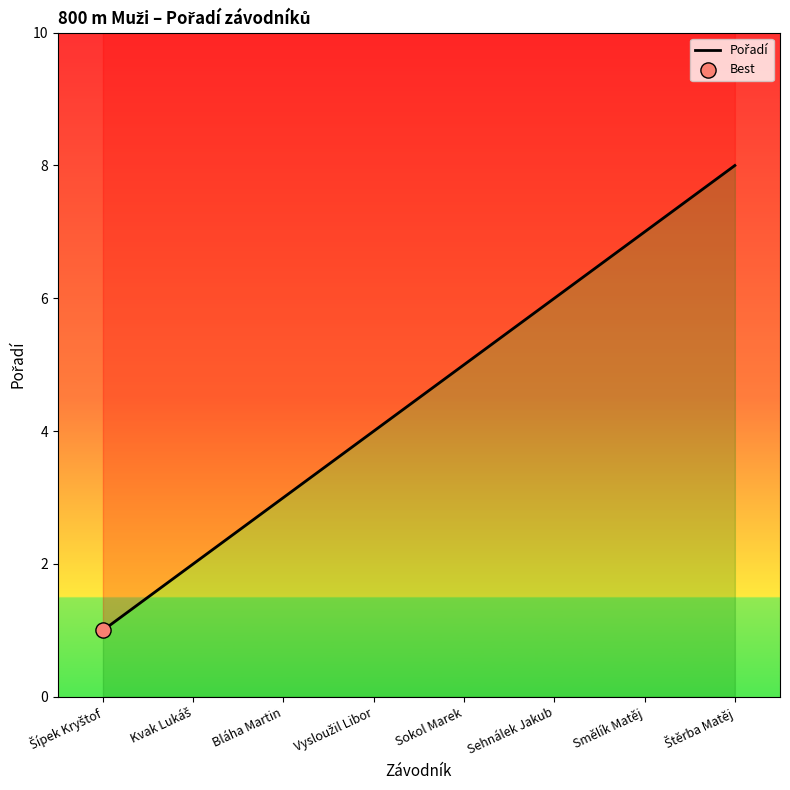

Which has a higher value, Sokol Marek or Kvak Lukáš?

Sokol Marek